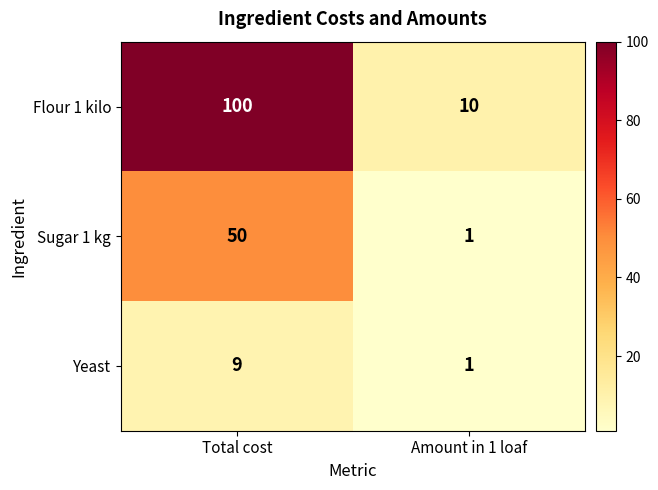

What is the greatest value displayed?

100